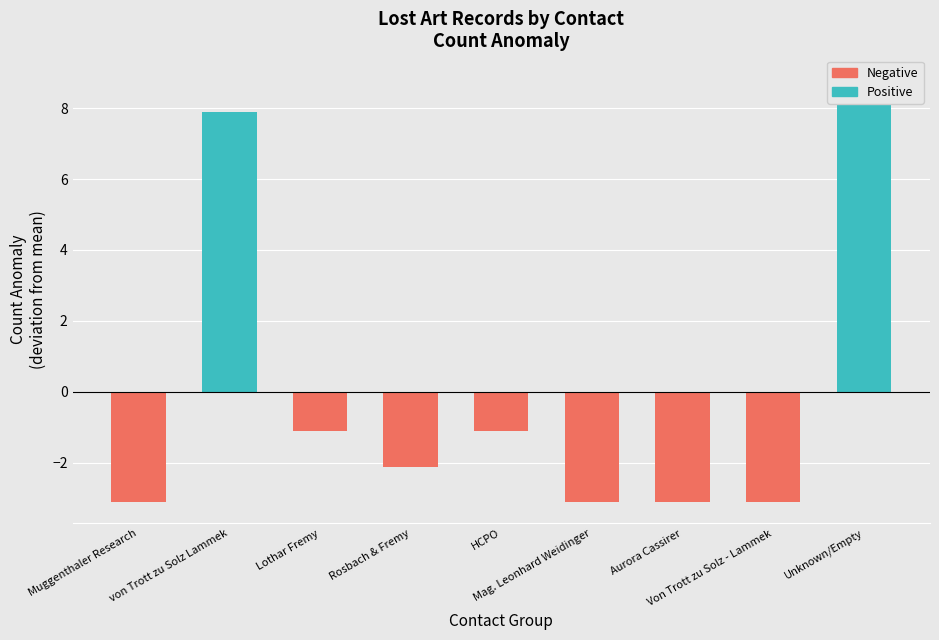

Does the chart contain stacked bars?

No